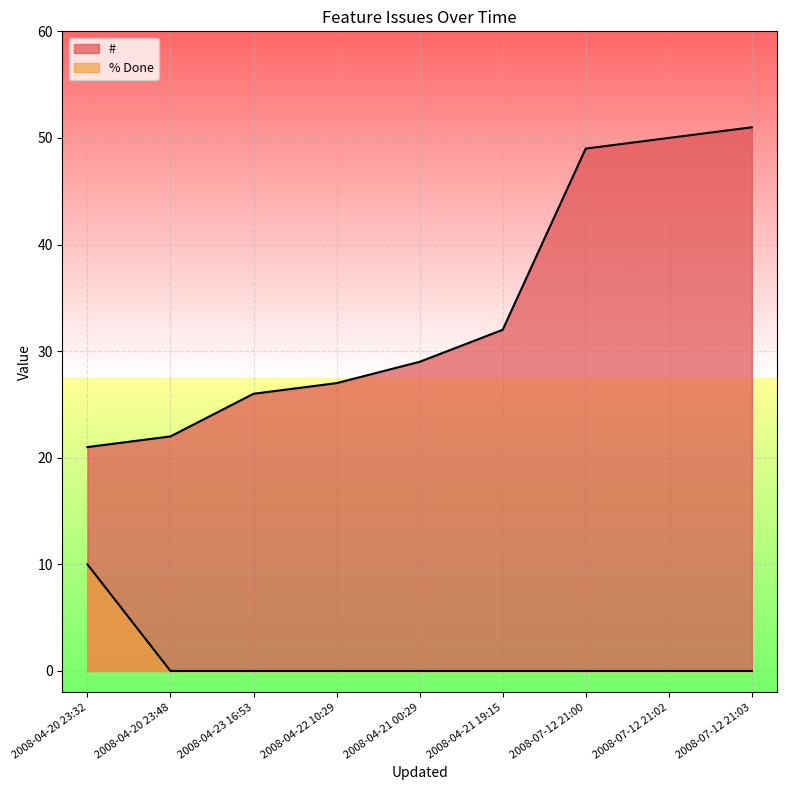

True or false: # and % Done cross at least once.

False